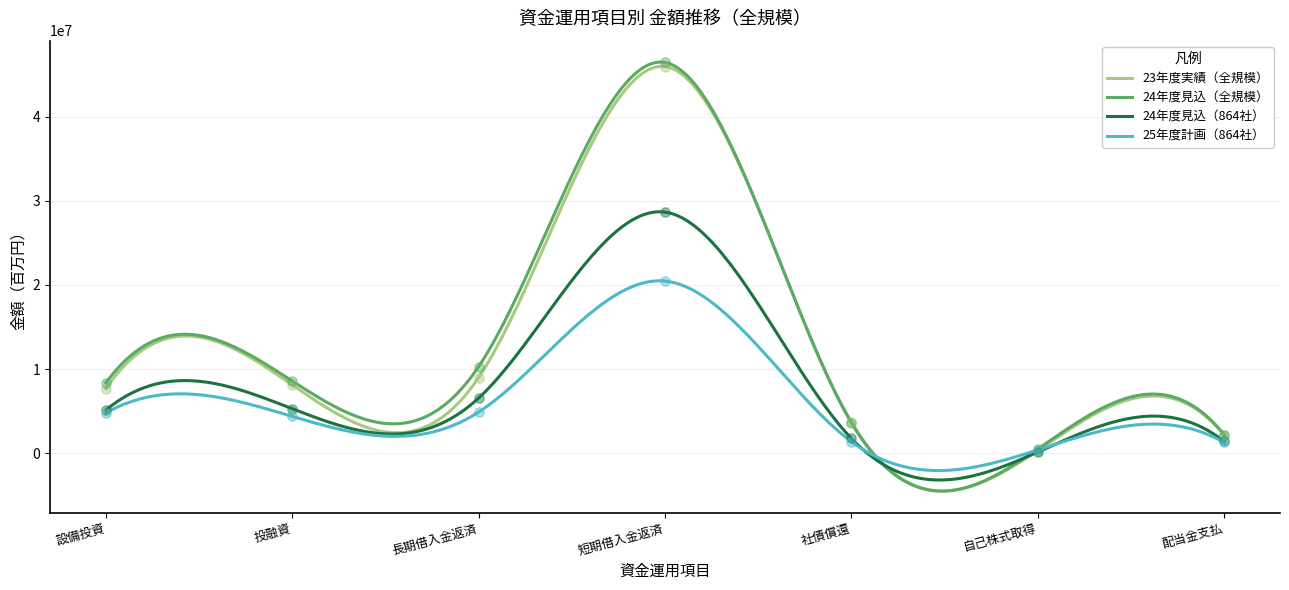

What are all the series names shown in the legend?

23年度実績（全規模）, 24年度見込（全規模）, 24年度見込（864社）, 25年度計画（864社）